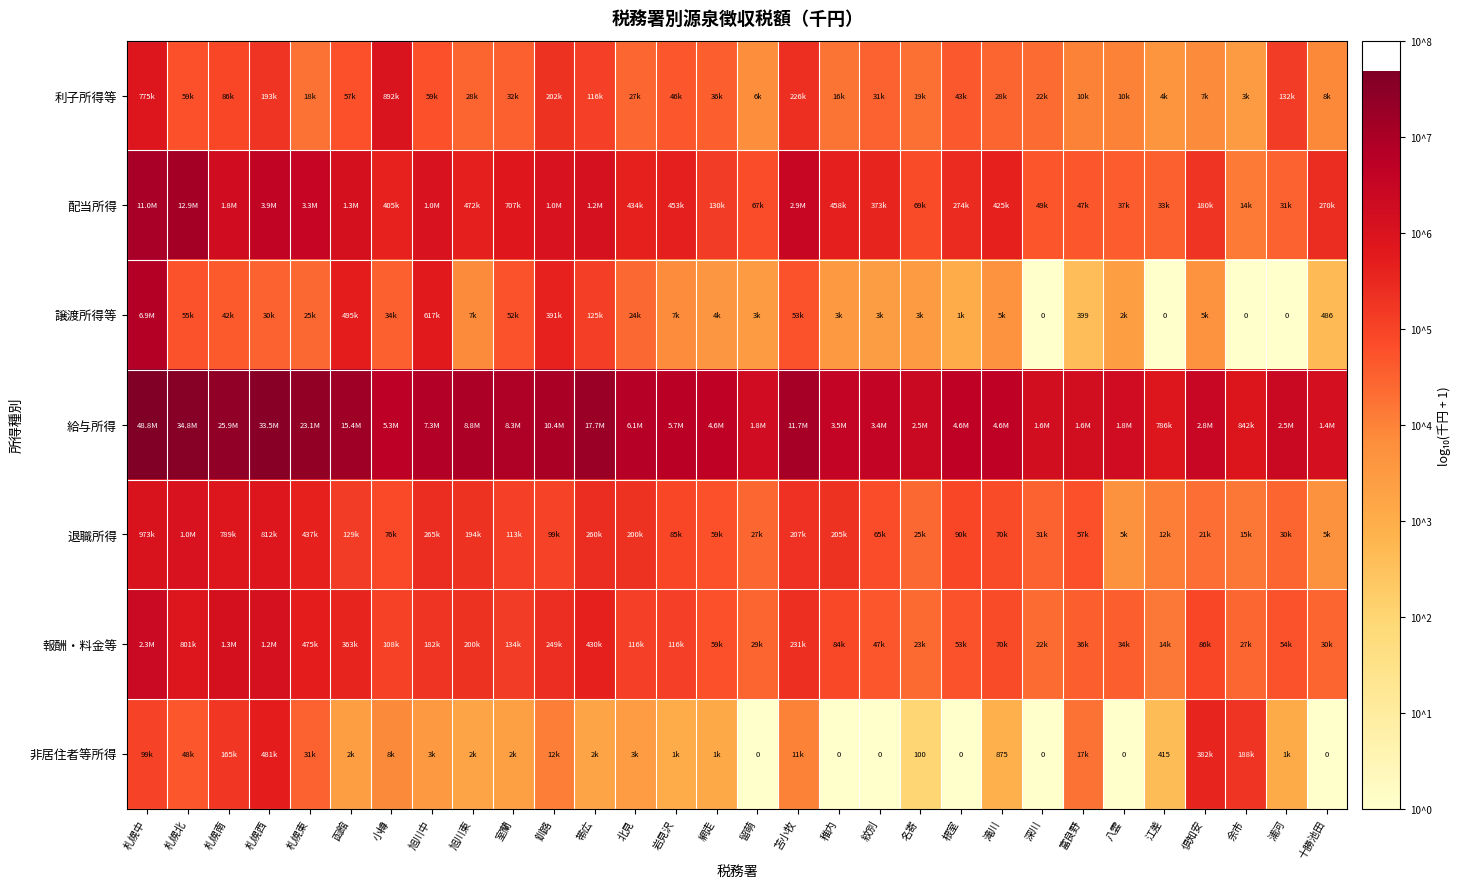

At 札幌北, list the series in order from largest to smallest.

給与所得, 配当所得, 退職所得, 報酬・料金等, 利子所得等, 譲渡所得等, 非居住者等所得